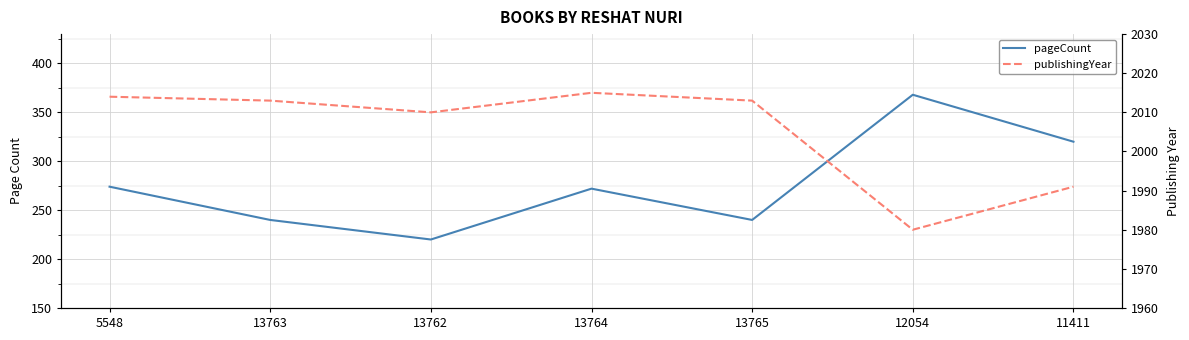

What are all the series names shown in the legend?

pageCount, publishingYear